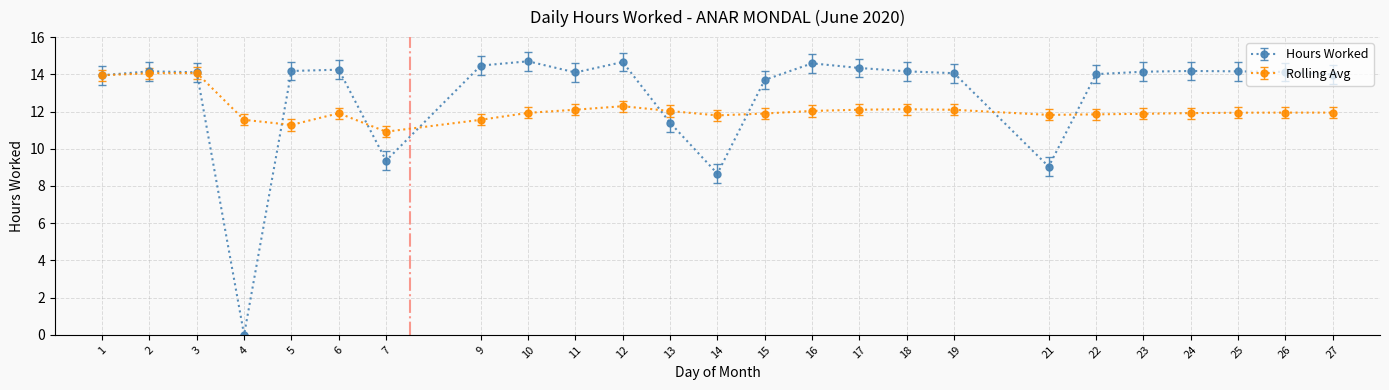

Is it true that Rolling Avg equals 14.1 at 2?

True